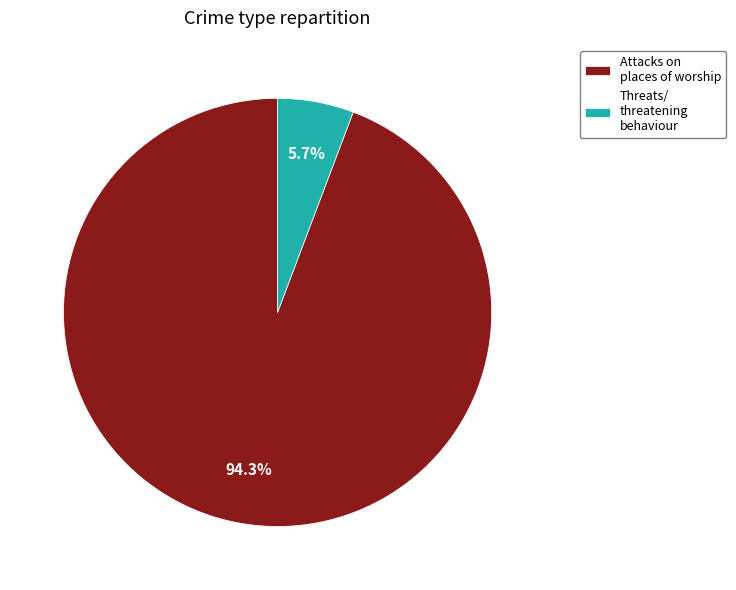

Which slice is the largest?

Attacks on places of worship